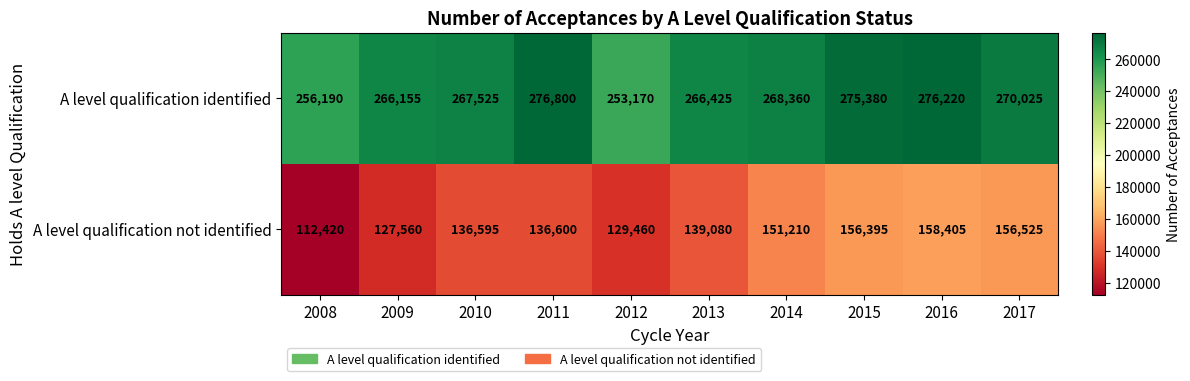

How many series are shown in this chart?

2